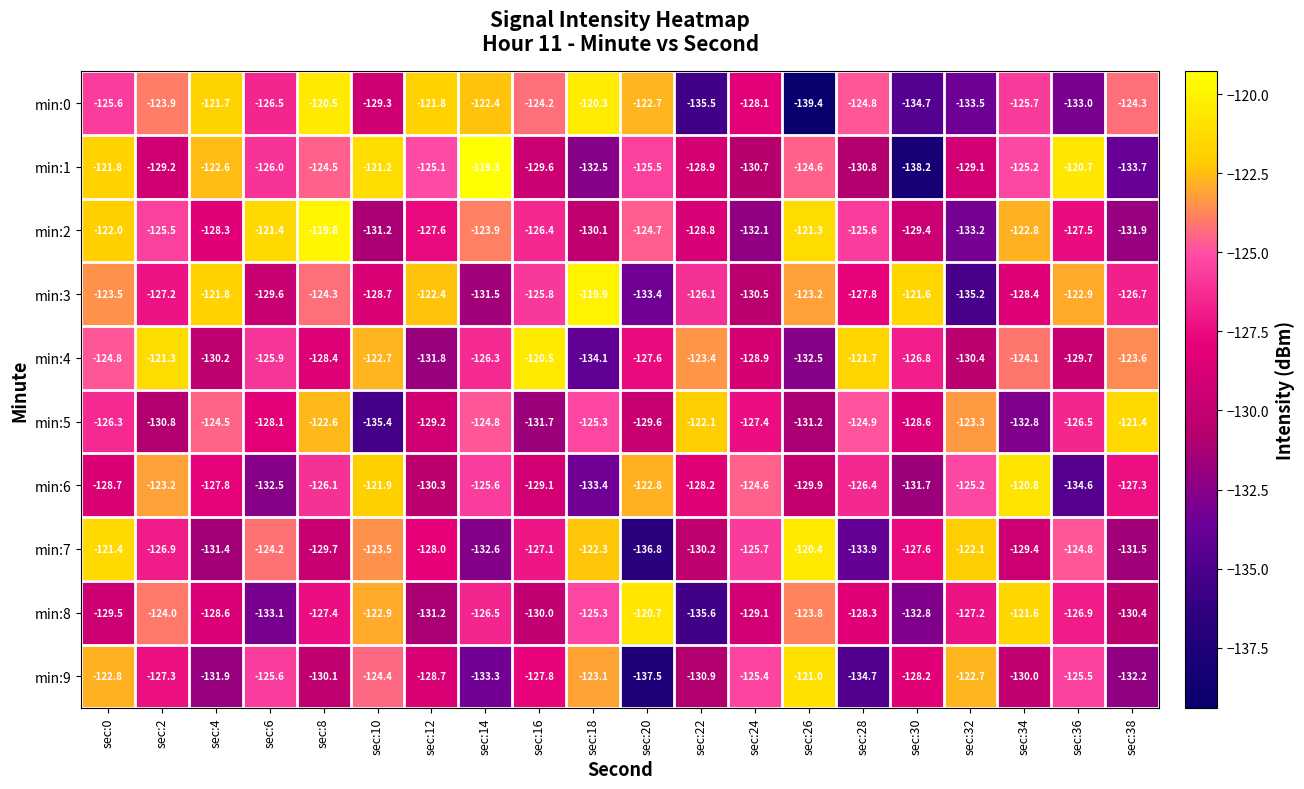

Is it true that min:6 equals -223.8 at sec:8?

False